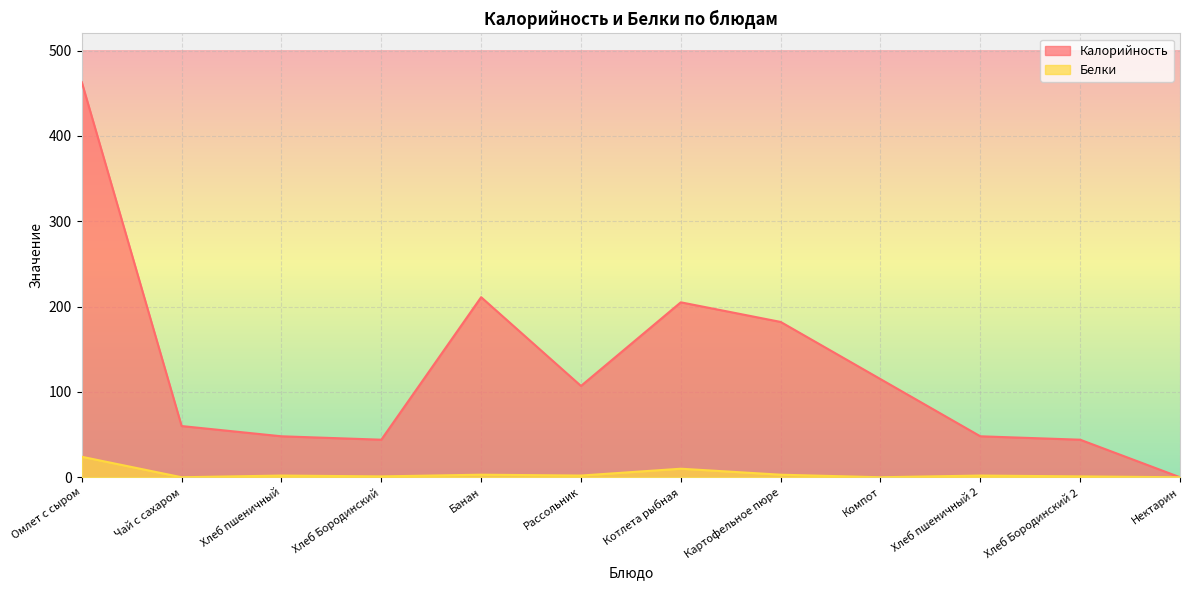

At Хлеб пшеничный, list the series in order from smallest to largest.

Белки, Калорийность